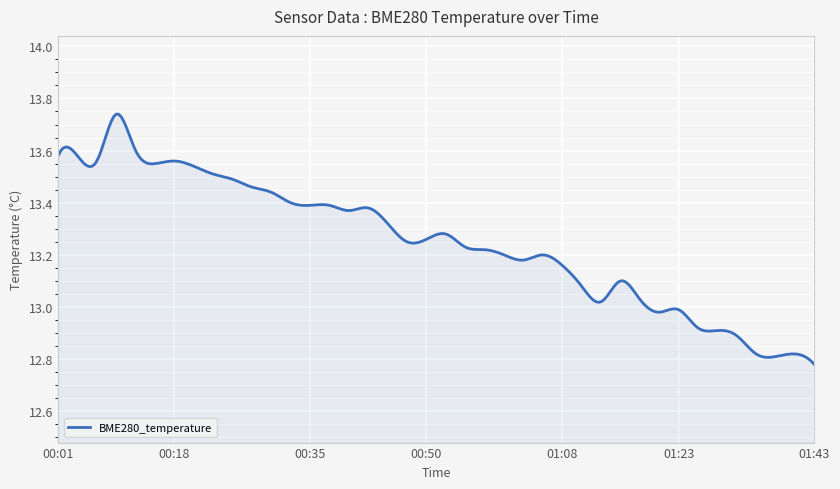

How many lines are shown in the chart?

1